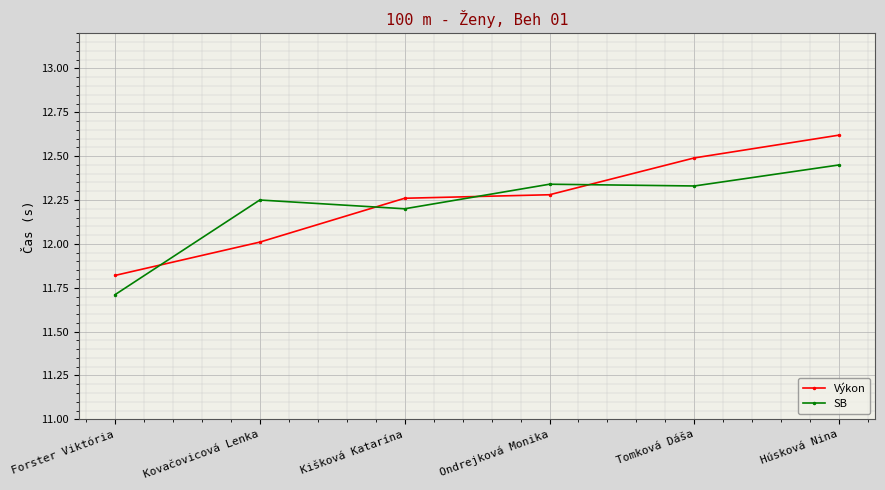

At which category is the sum across all series the highest?

Húsková Nina